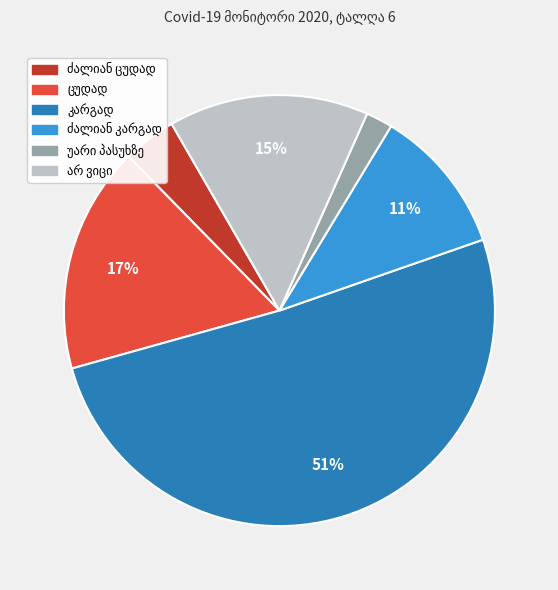

To the nearest percent, what is the difference between the largest and smallest slice percentages?

49%